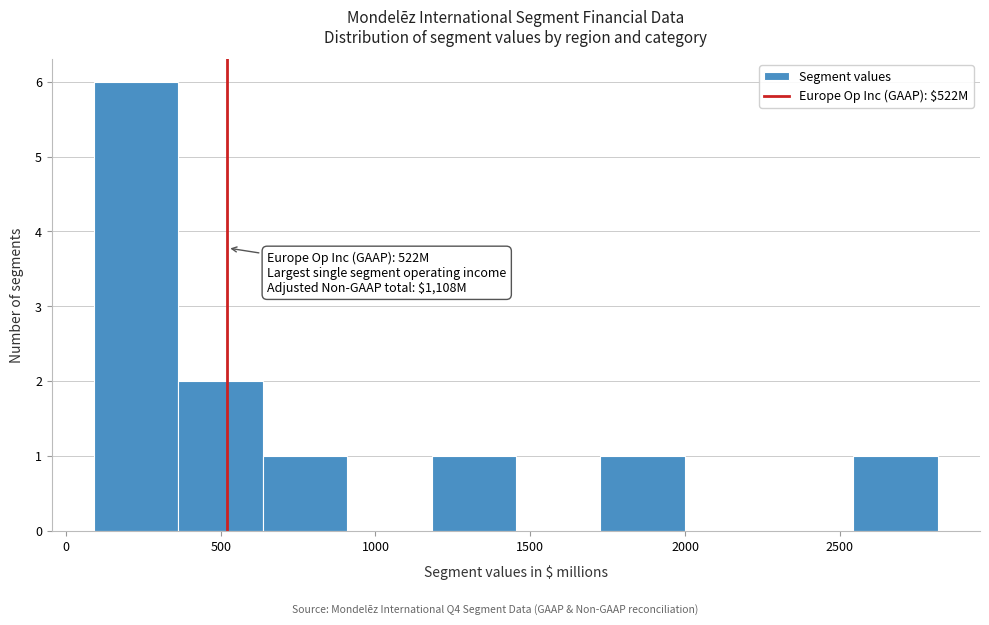

Over which range of the x-axis is the bar tallest?

100 to 350